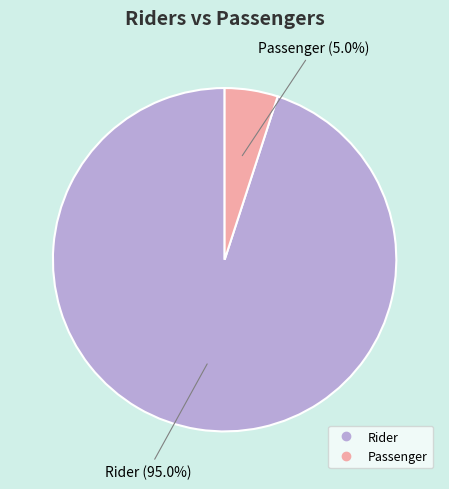

Does any single category account for the majority?

Yes